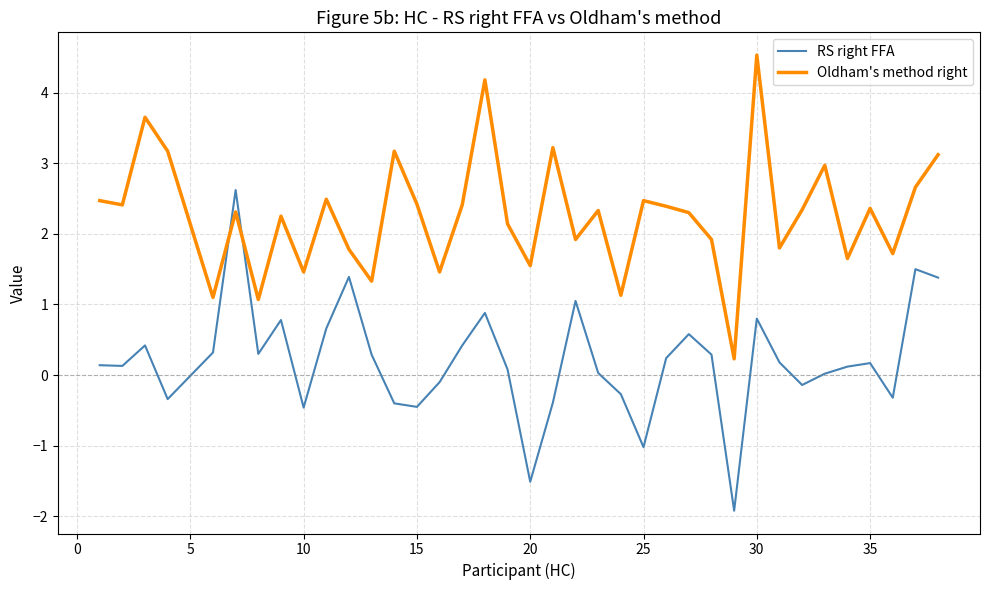

What is the smallest value displayed?

-1.9